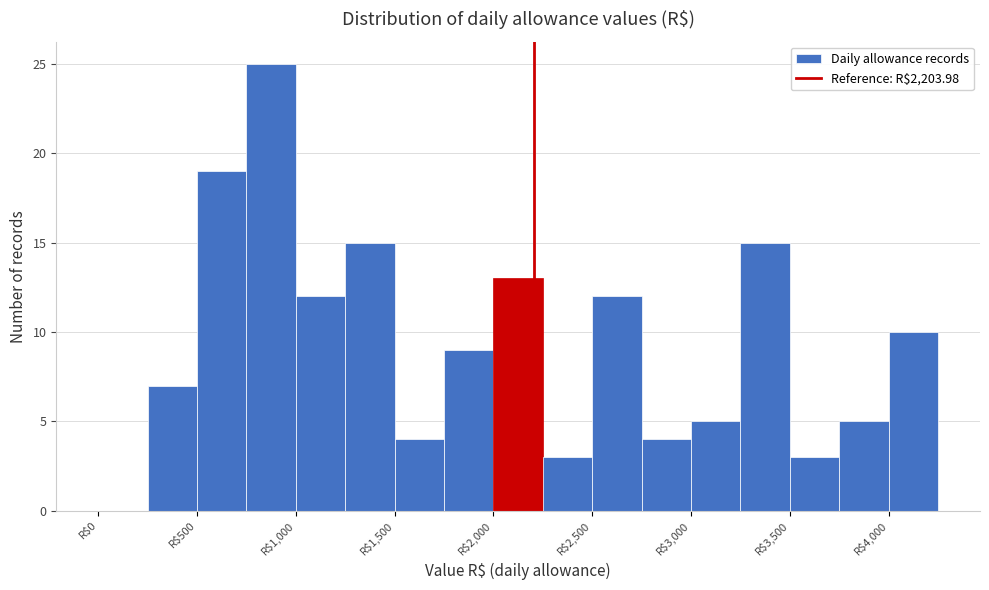

Which range on the x-axis has the tallest bar?

750 to 1000